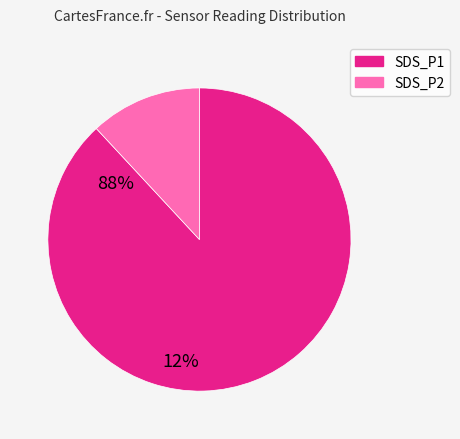

Rank the categories by value from highest to lowest.

SDS_P1, SDS_P2